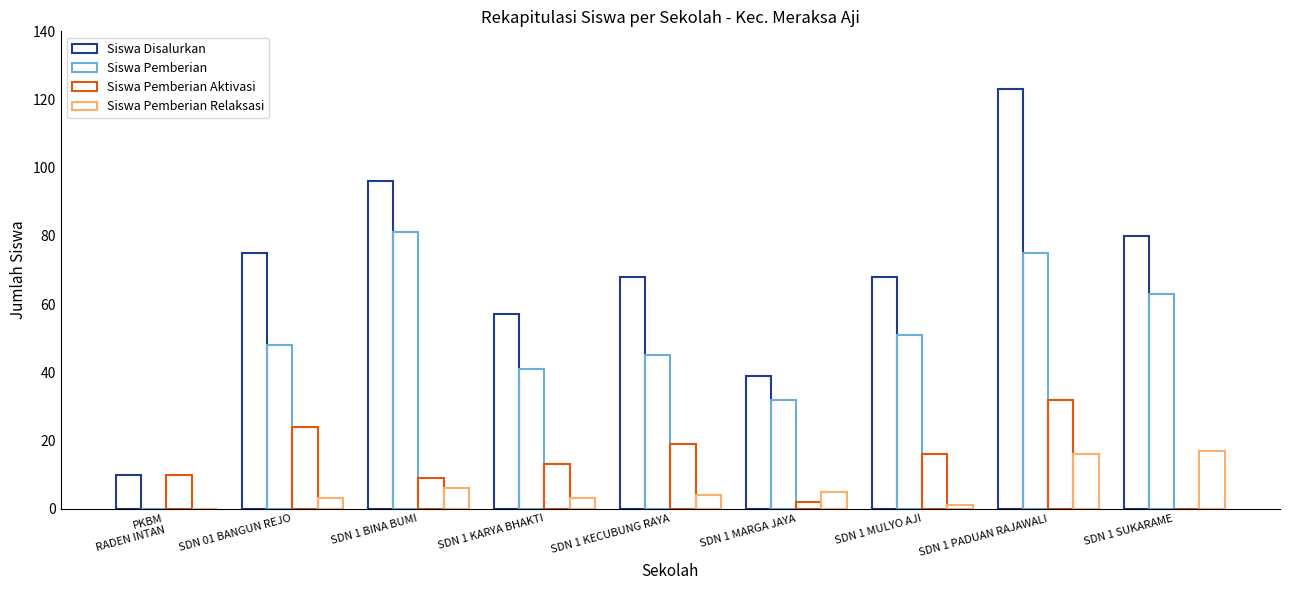

What is the label of the 1st bar from the left?

PKBM
RADEN INTAN